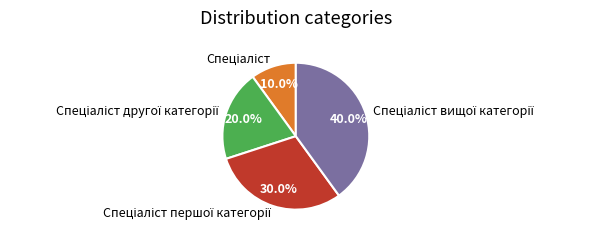

To the nearest percent, what is the difference between the largest and smallest slice percentages?

30%